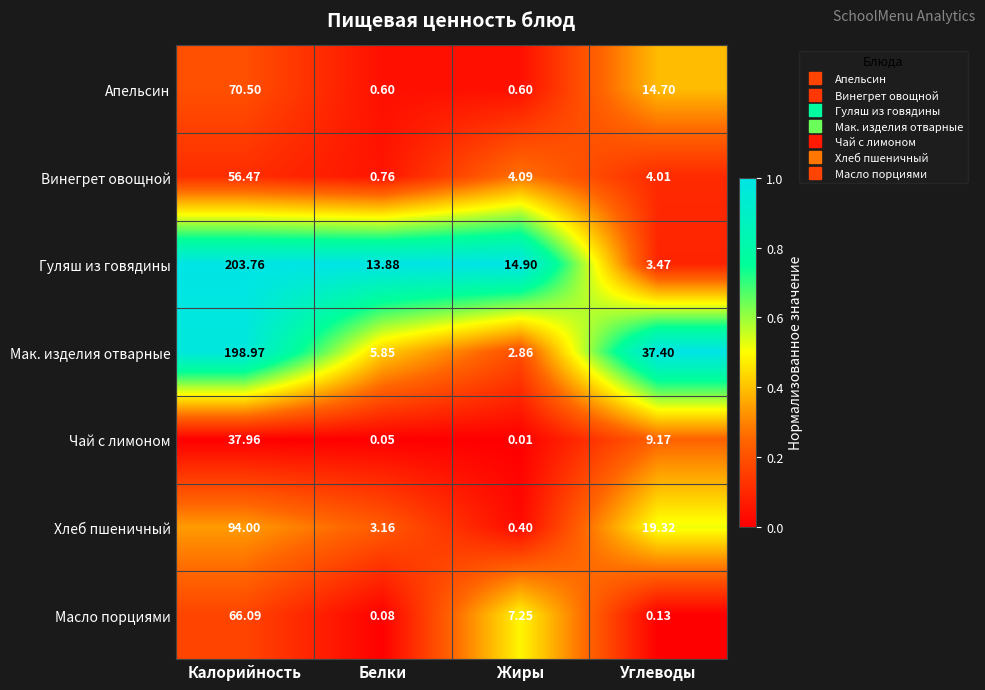

Where does the Гуляш из говядины series first go above 14?

Калорийность